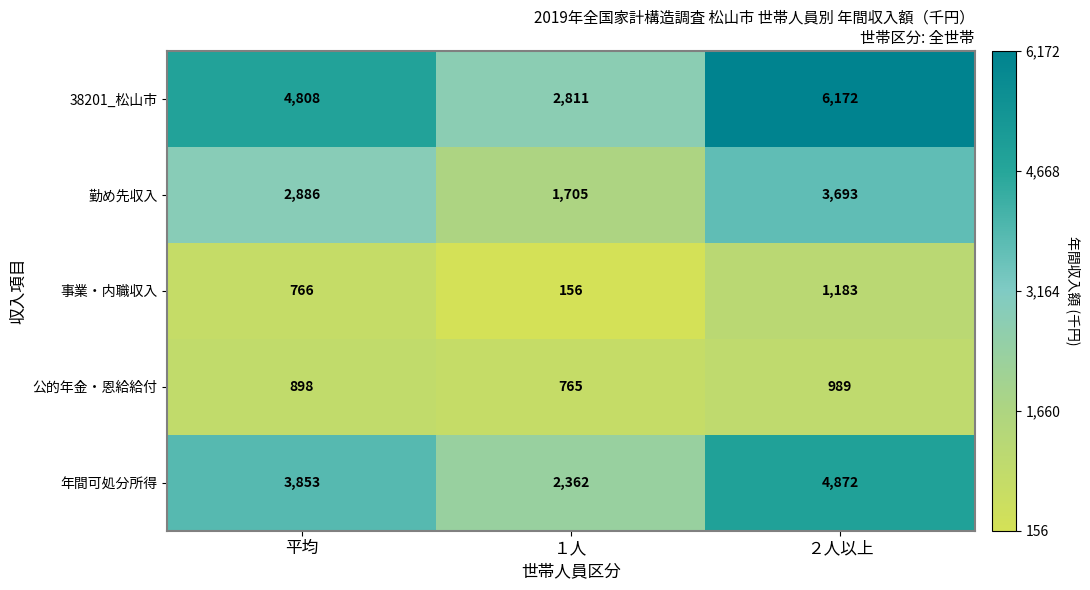

Is the value of 公的年金・恩給給付 at ２人以上 greater than the value of 事業・内職収入 at 平均?

Yes